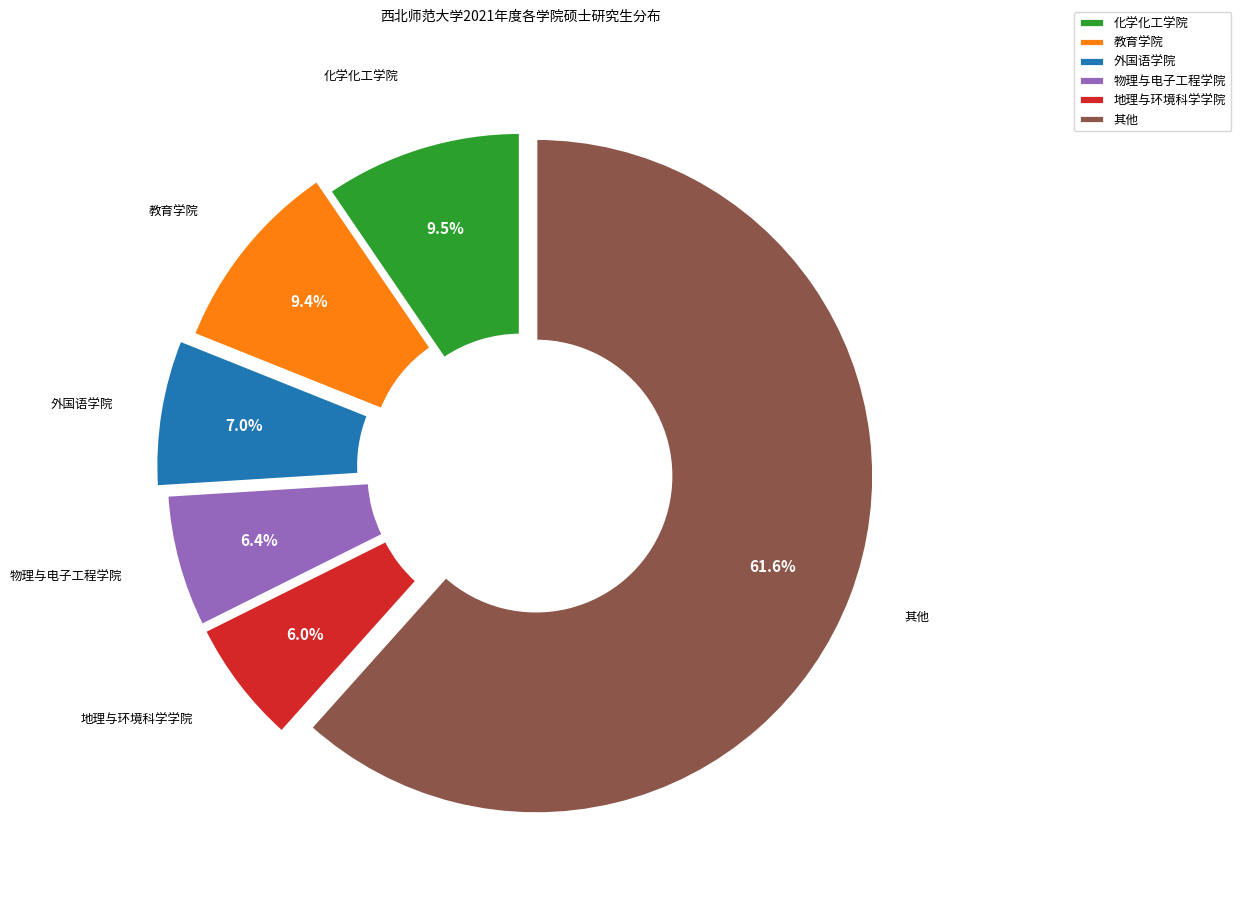

What percentage do 地理与环境科学学院 and 教育学院 together represent?

15.4%